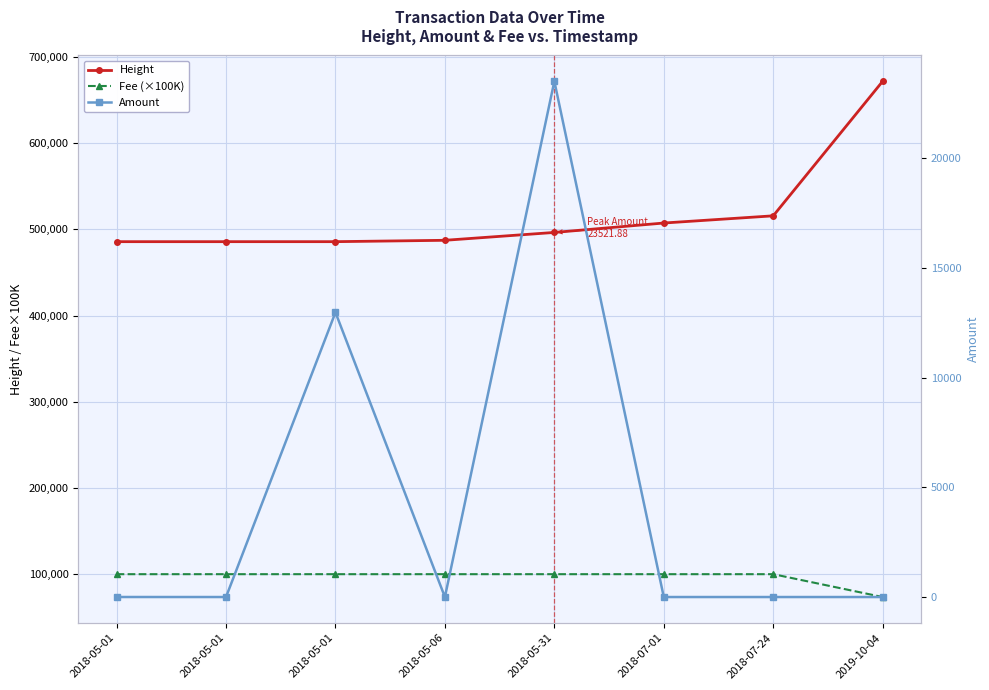

Does the chart have visible grid lines?

Yes